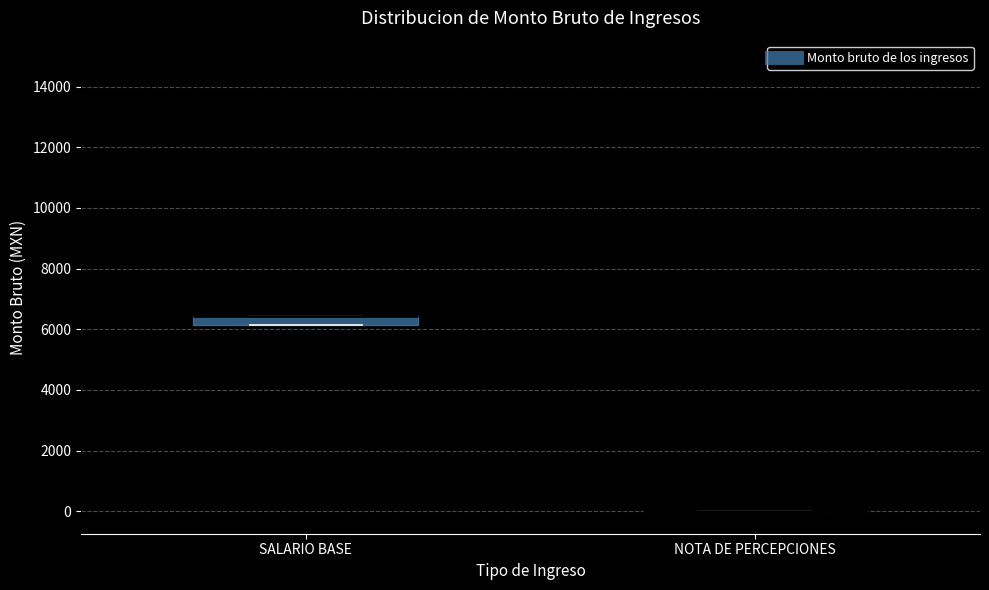

Where is the upper edge of the box for SALARIO BASE on the y-axis? The values are not printed on the chart, so give them approximately, as read against the axis.

6400